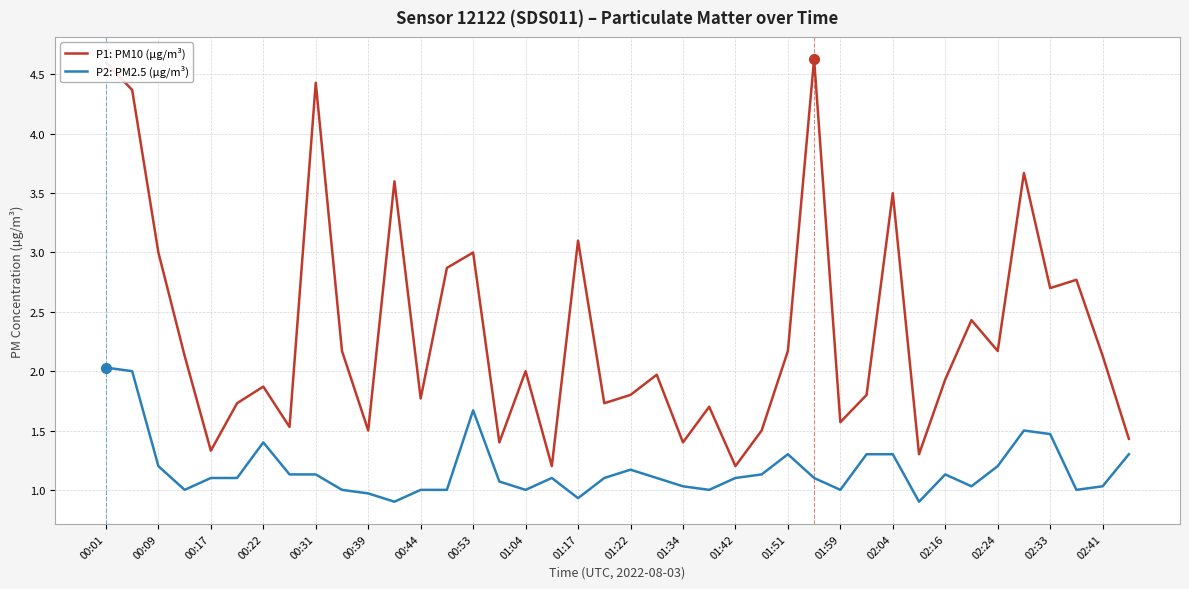

In P1: PM10 (µg/m³), how many points are higher than both neighbors (excluding endpoints)?

13